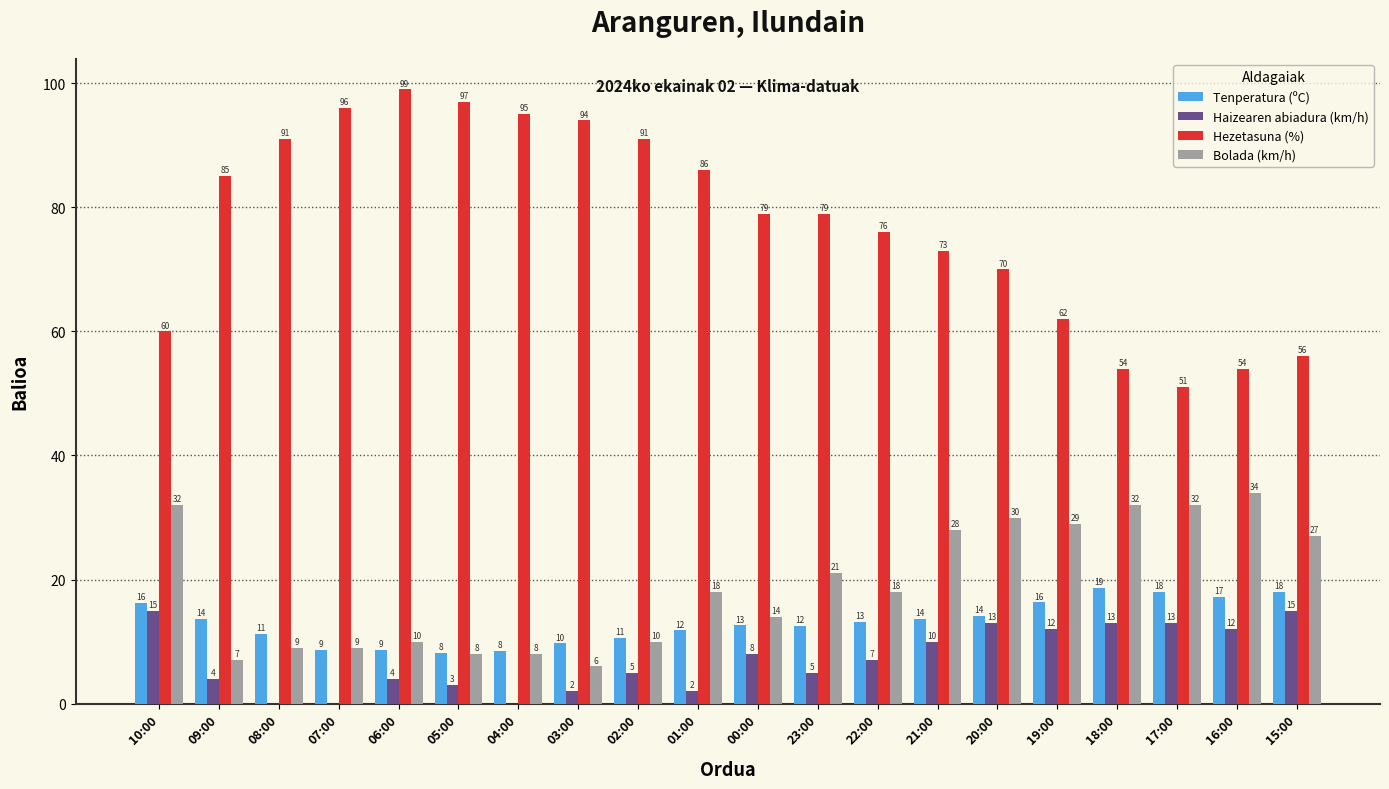

Between 19:00 and 17:00, which series saw the biggest shift?

Hezetasuna (%)